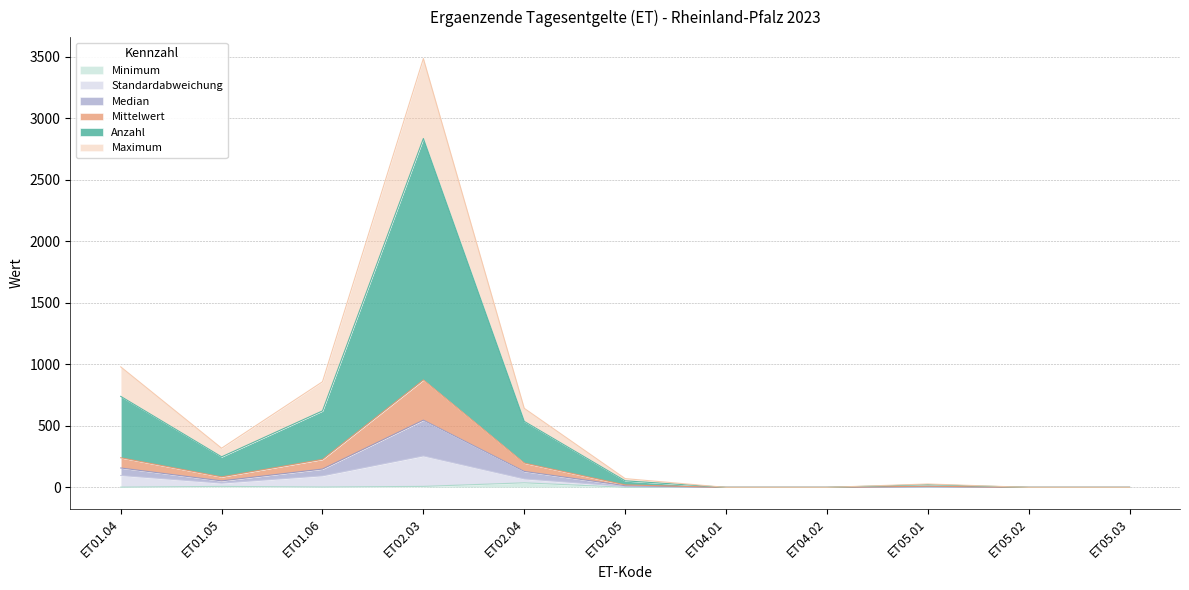

What is the label of the 7th point from the left?

ET04.01